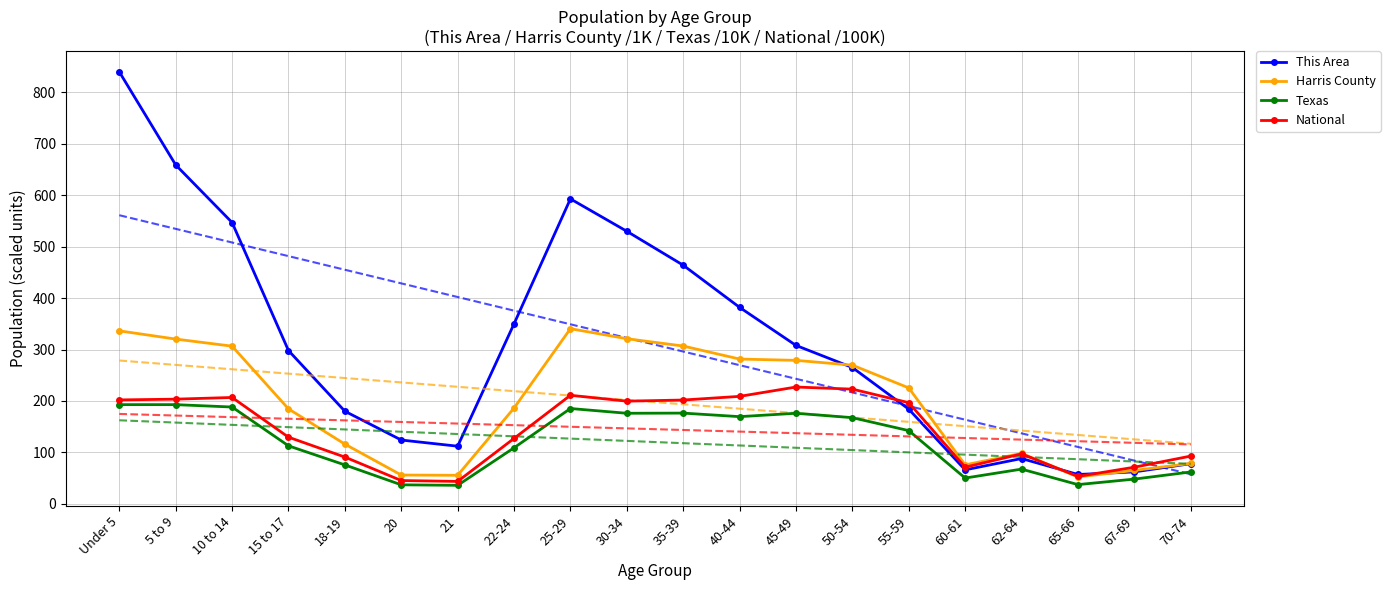

The value of National at 67-69 is 35.7. True or false?

False